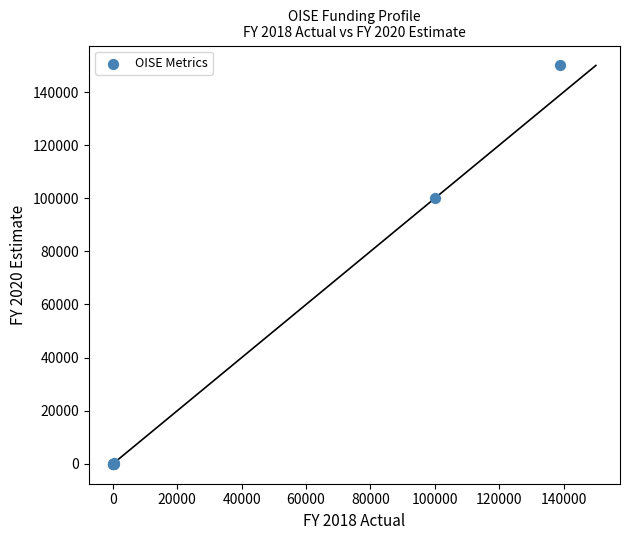

What Y value in the scatter plot is closest to 75001?

100000.0